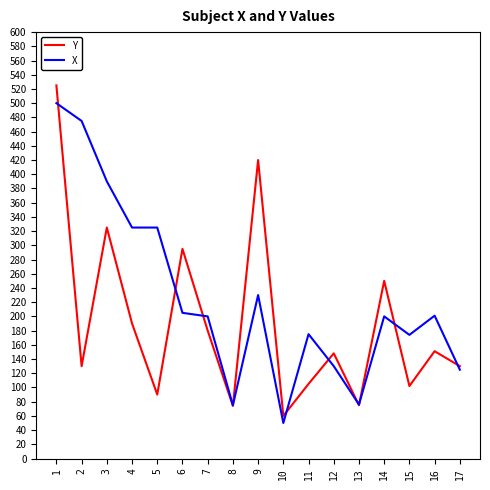

Which series has the widest spread of values?

Y